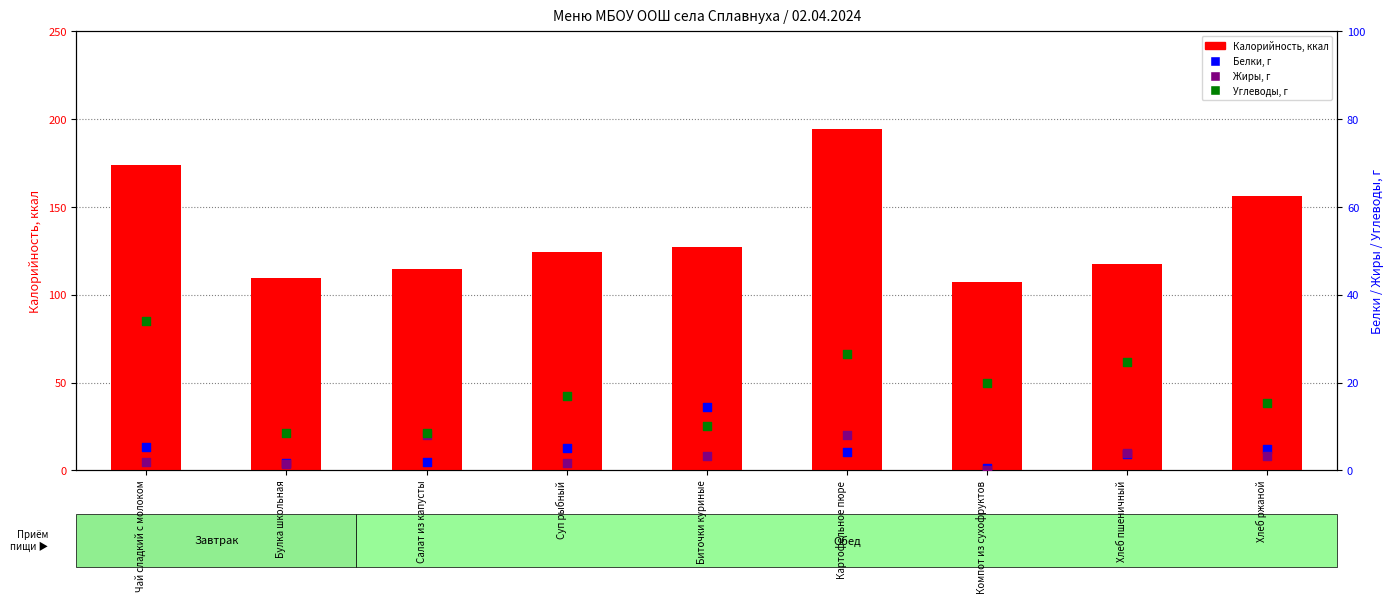

At how many categories does at least one series exceed 180?

1